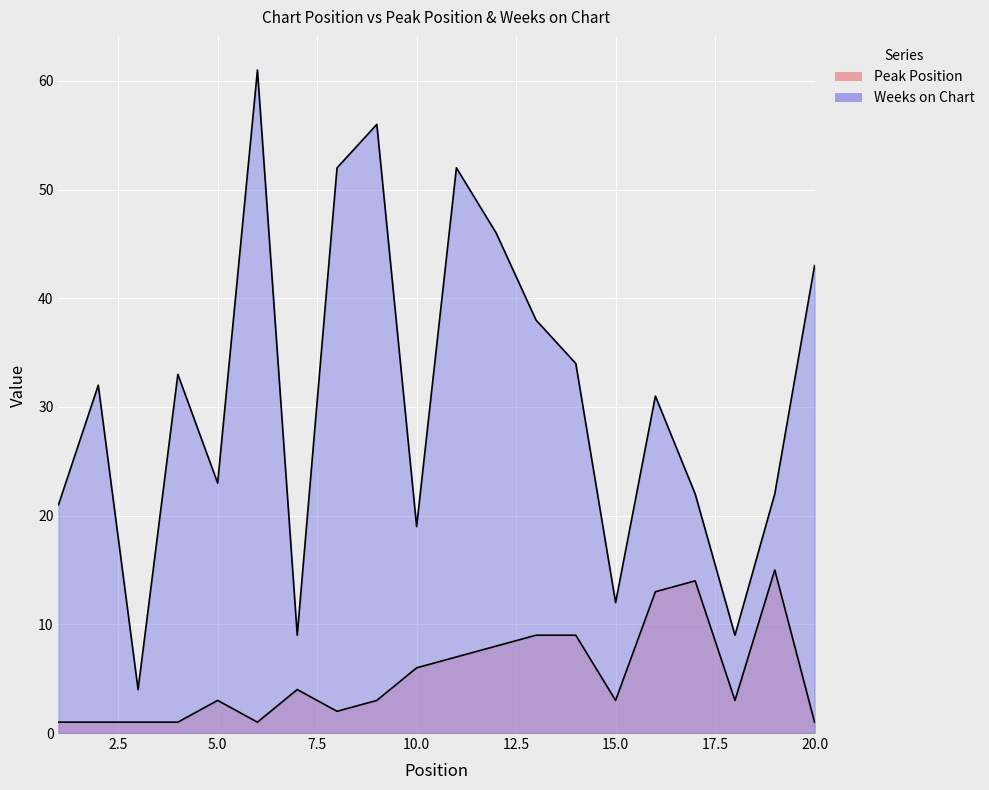

True or false: Weeks on Chart and Peak Position intersect in this chart.

False